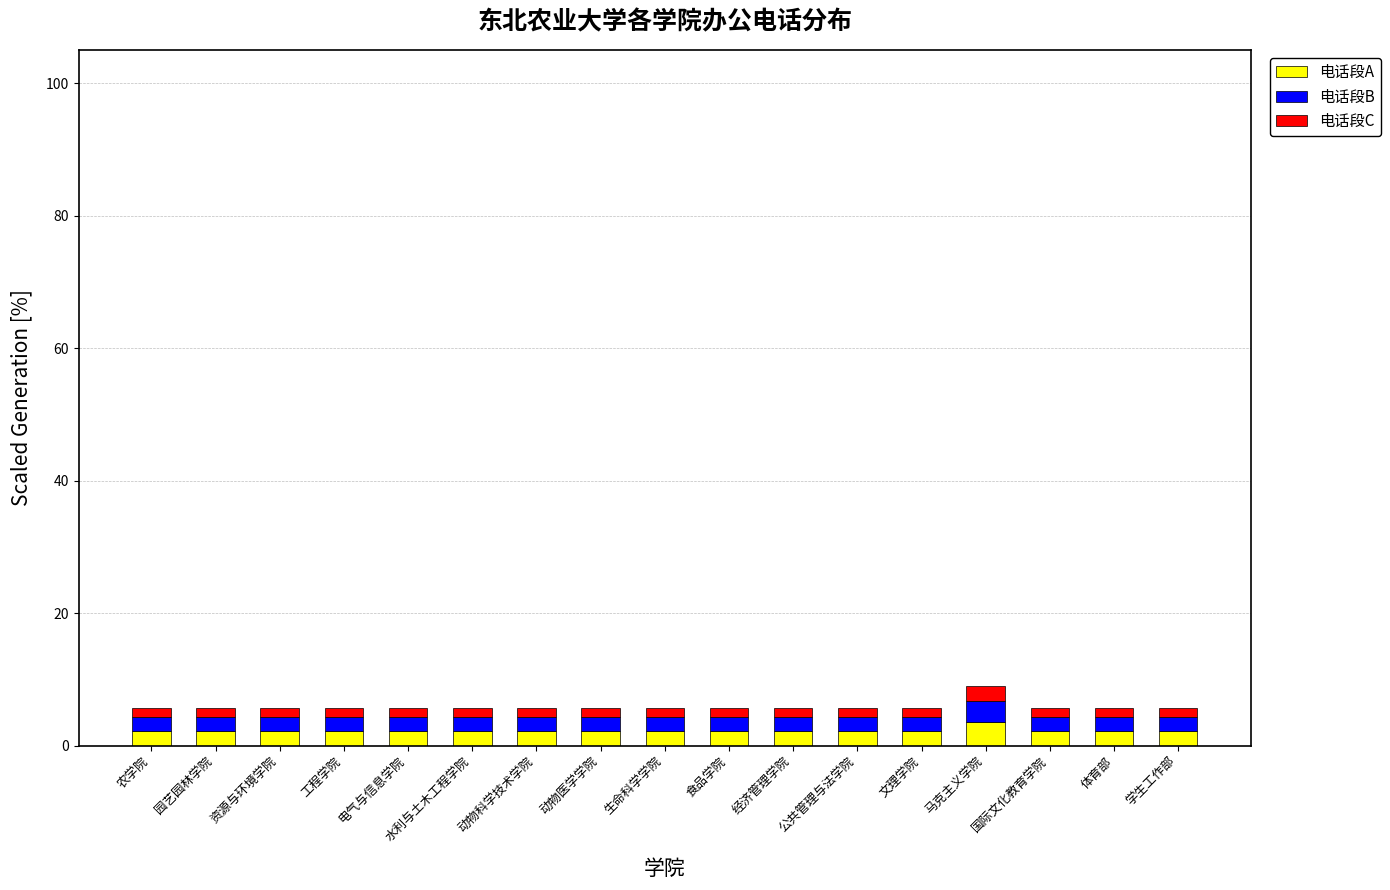

Is it true that 电话段A equals 2.3 at 动物医学学院?

True